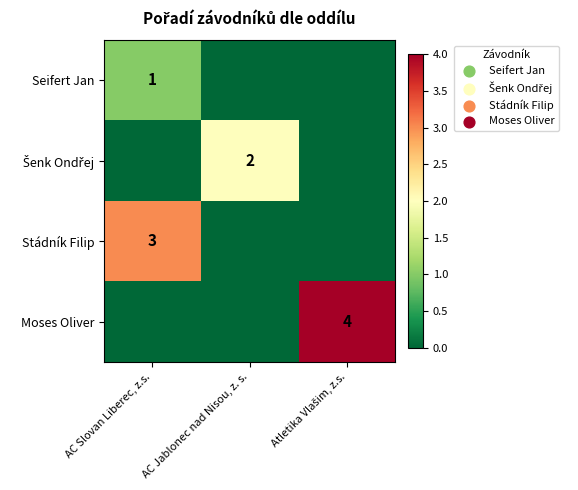

Is it true that Seifert Jan equals 0 at AC Slovan Liberec, z.s.?

False